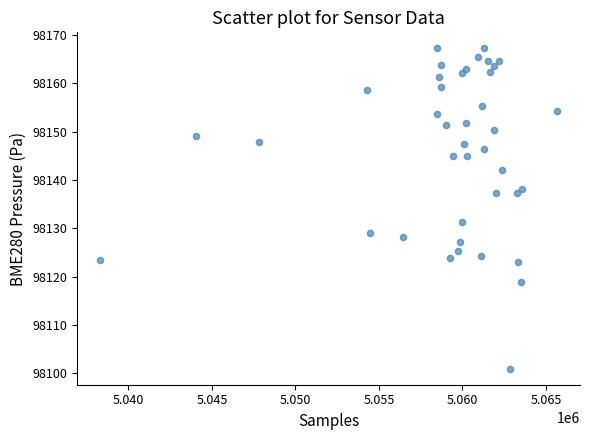

What is the range of X values (max minus min)?

27369.0